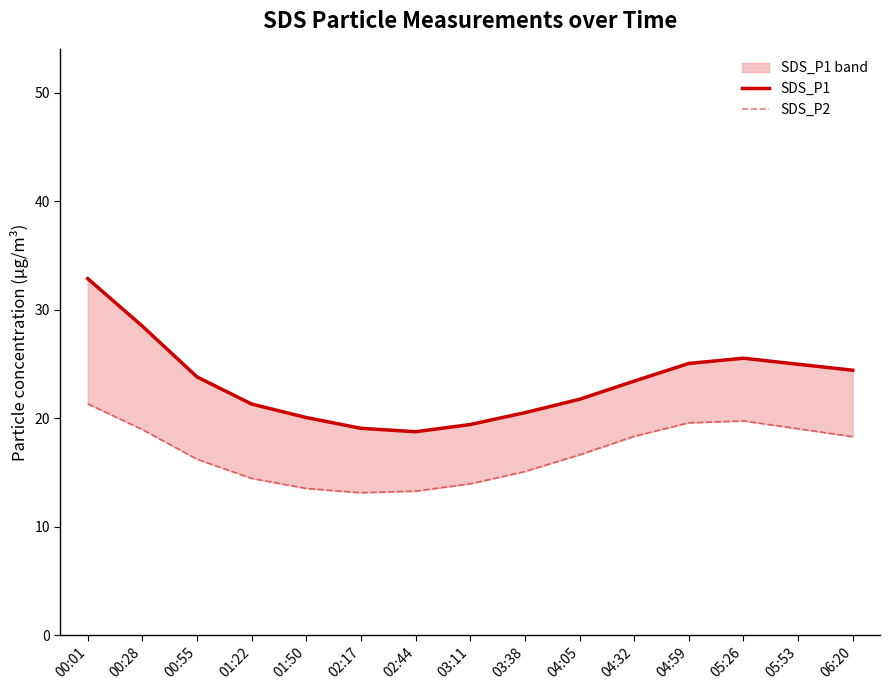

Count the number of categories in the chart.

15